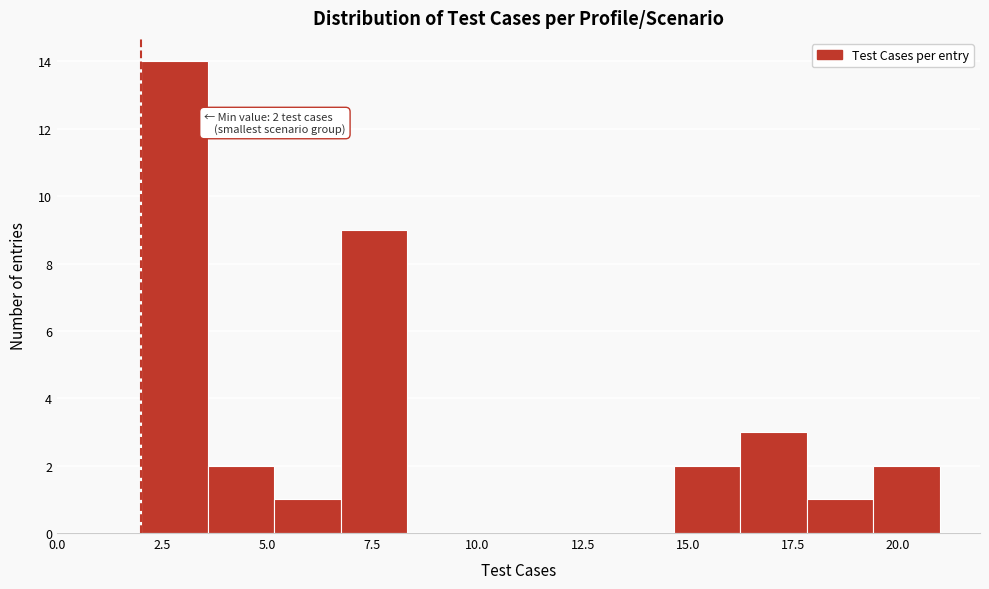

Read against the x-axis, roughly where is the centre of the tallest bar?

3.0